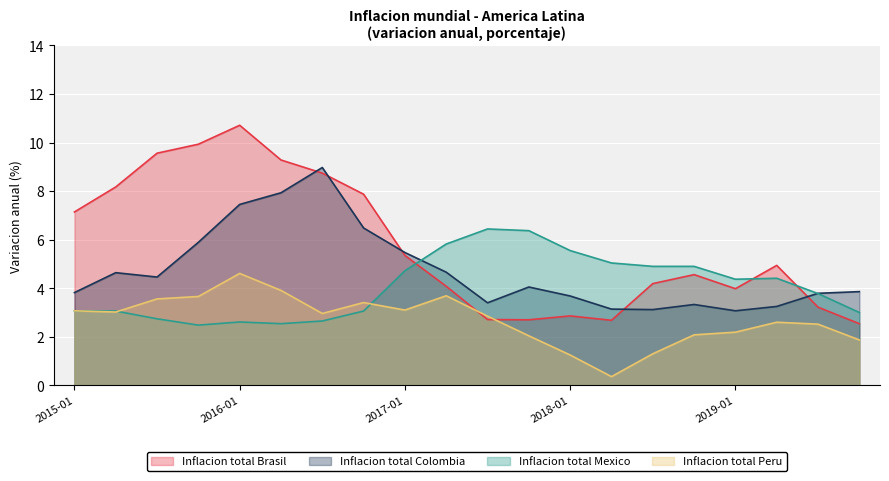

True or false: Inflacion total Colombia and Inflacion total Peru intersect in this chart.

False